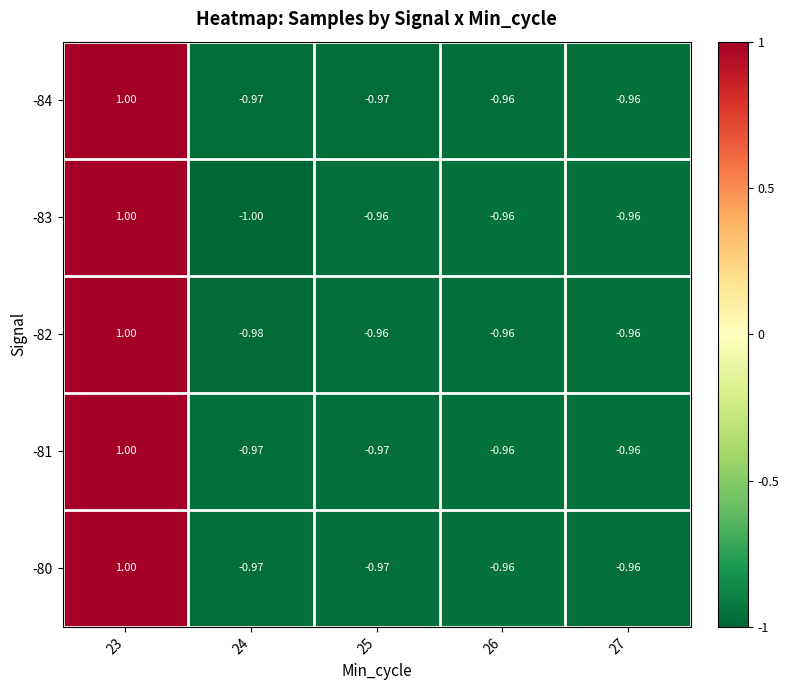

How many series are shown in this chart?

5